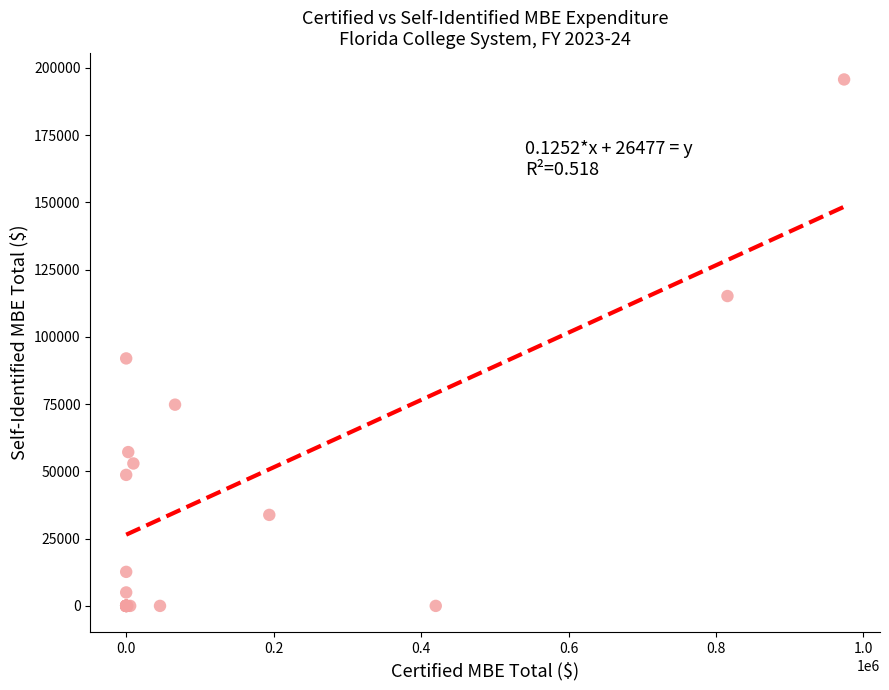

What Y value in the scatter plot is closest to 97867?

92012.5